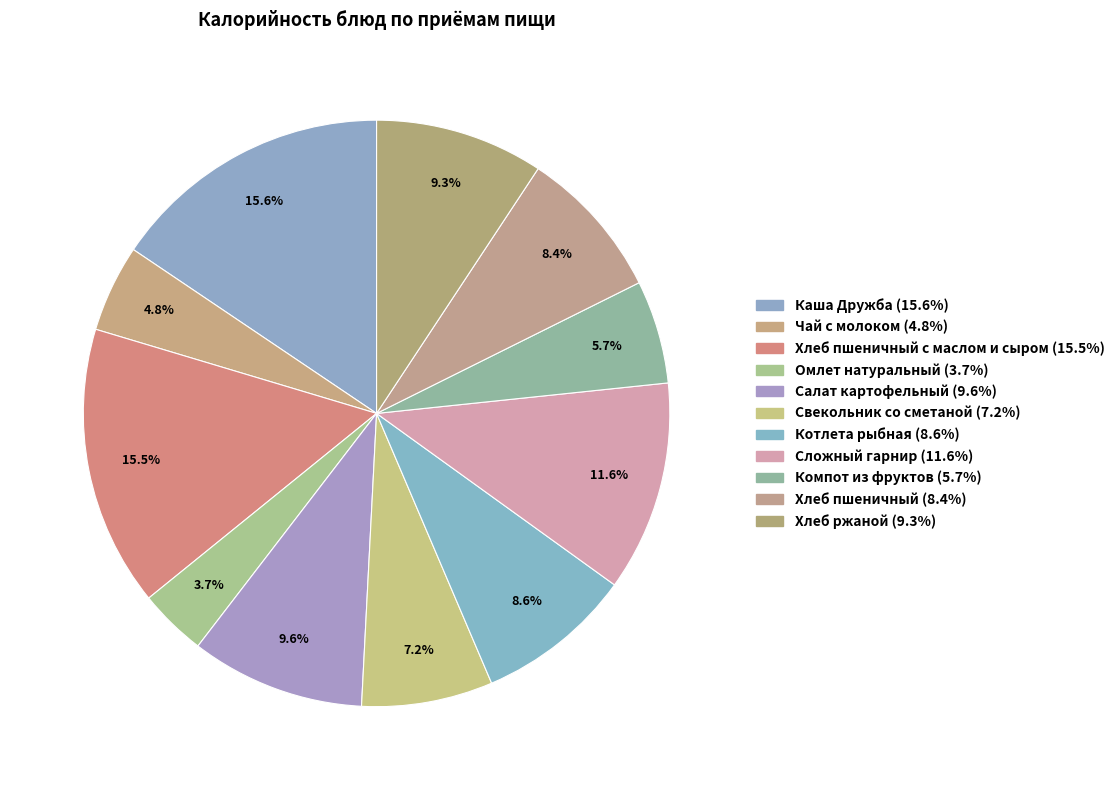

How many slices are in this pie chart?

11